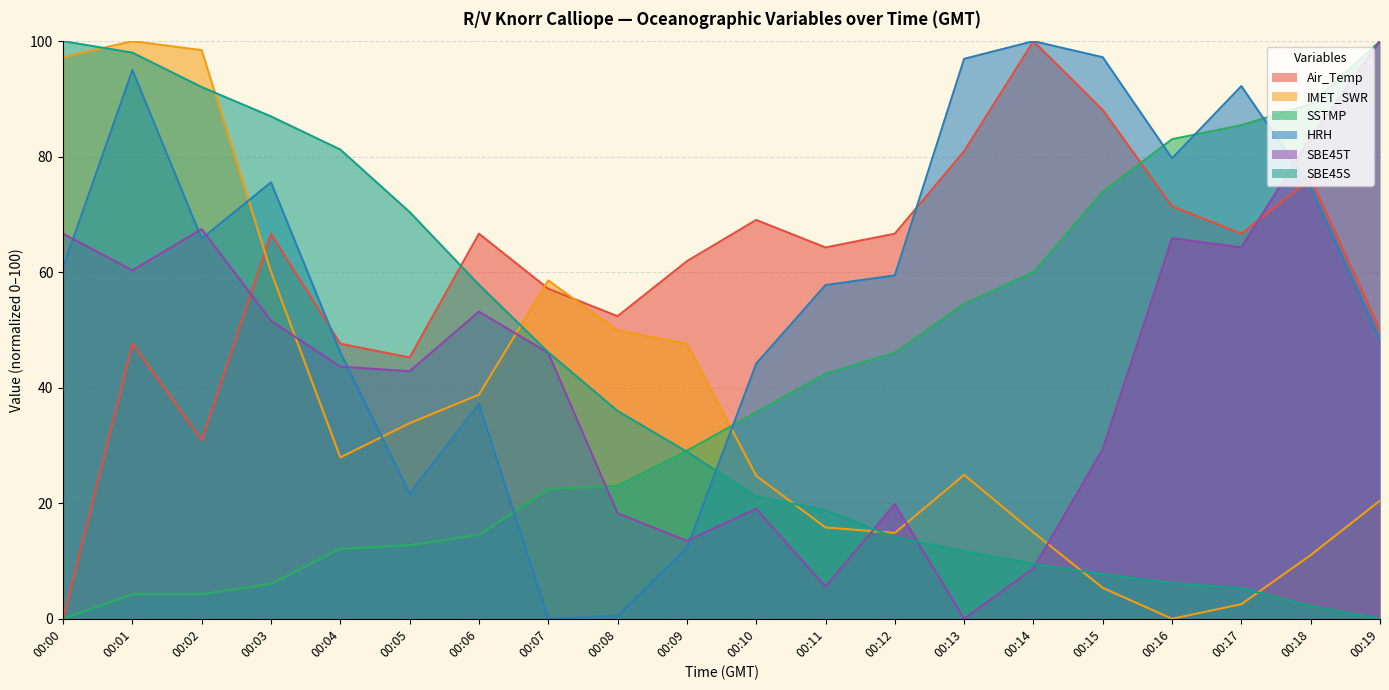

What is the difference between the maximum and minimum values in the HRH series?

100.0